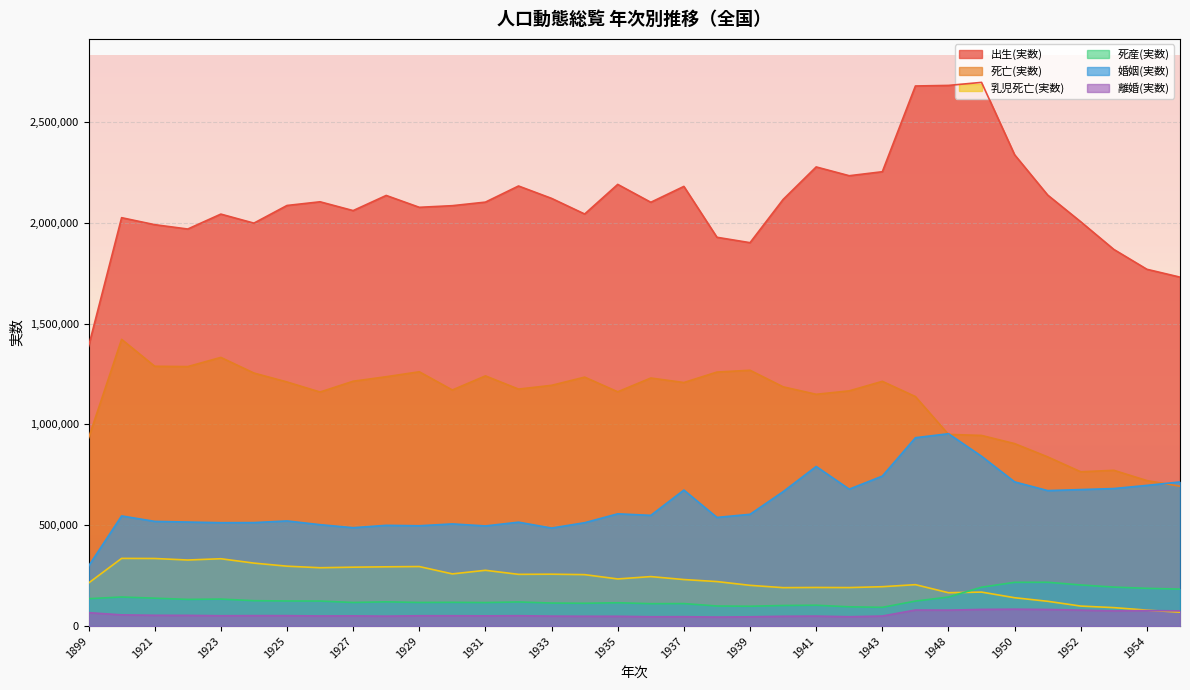

How many lines are shown in the chart?

6